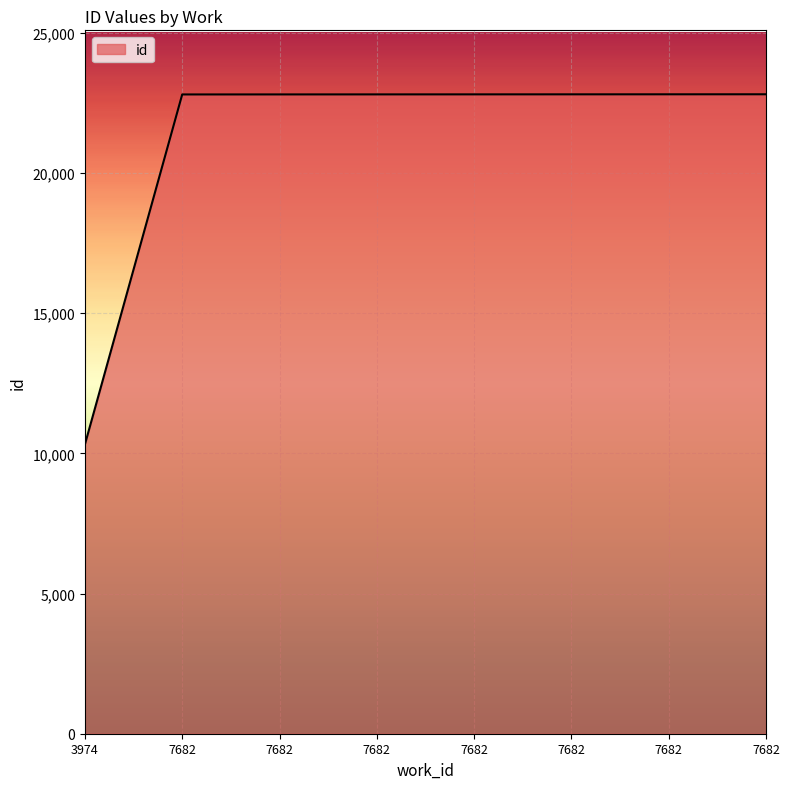

Does the chart display data point markers on the line(s)?

No